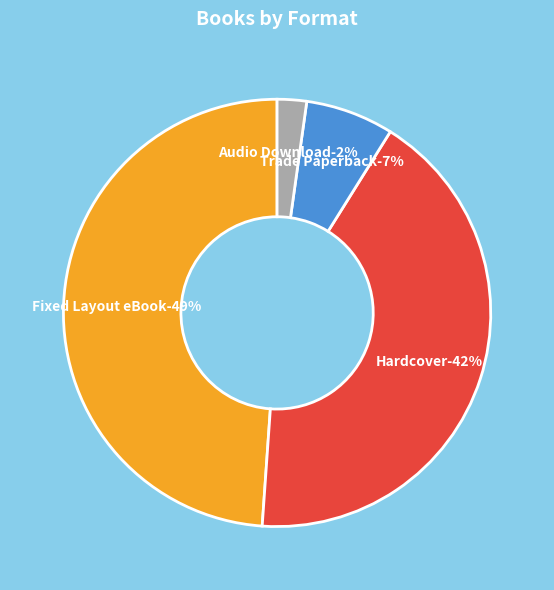

How many slices are in this pie chart?

4